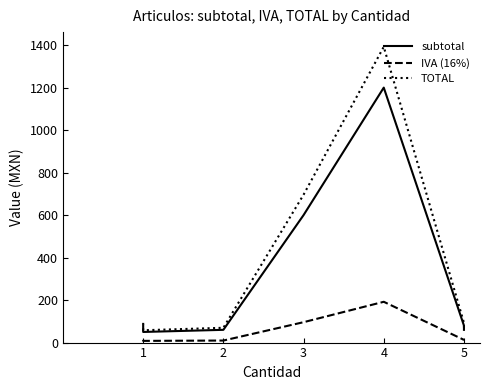

What is the approximate value of subtotal at 5?

80.0